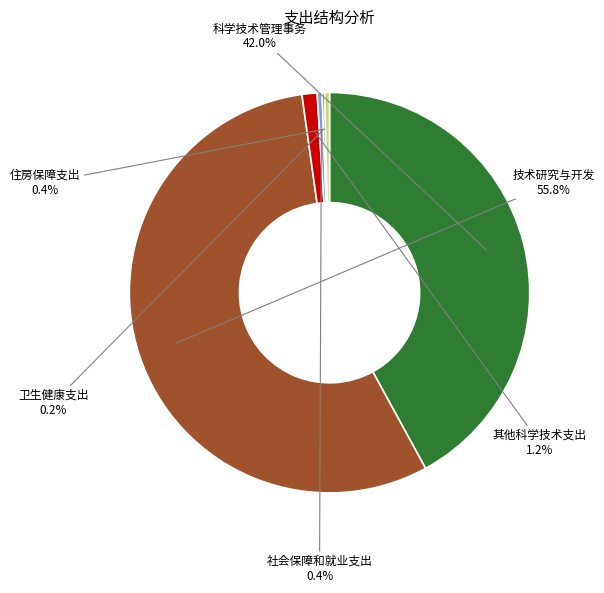

What percentage is the 技术研究与开发 slice, to the nearest percent?

56%